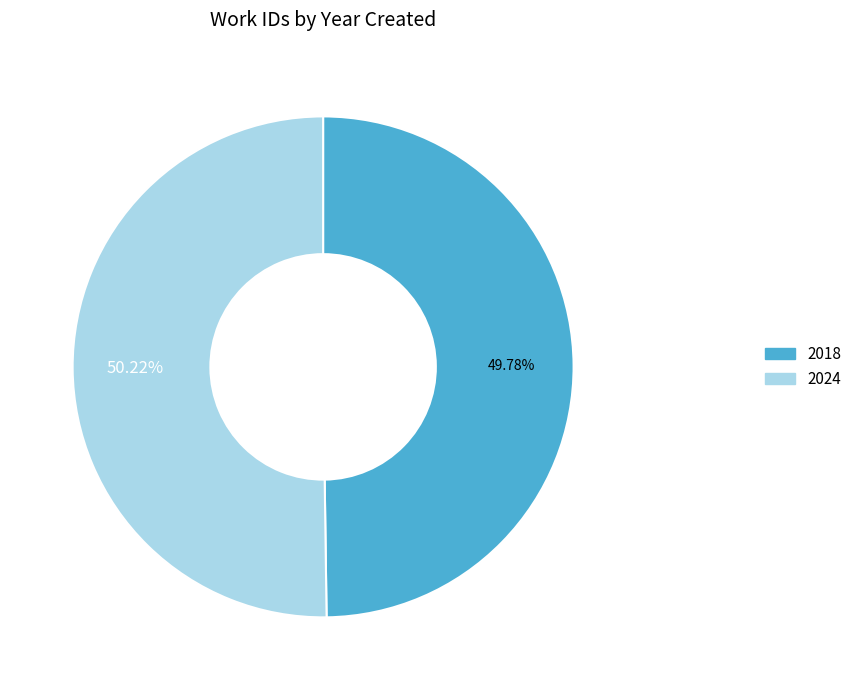

The 2018 slice represents 36% of the pie. True or false?

False